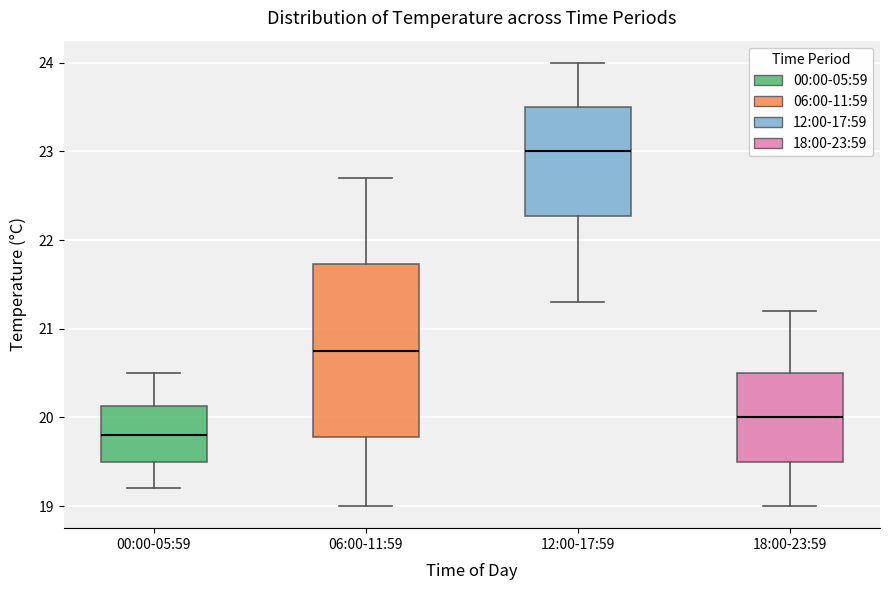

Comparing the boxes themselves (not the whiskers), which one is the tallest?

06:00-11:59